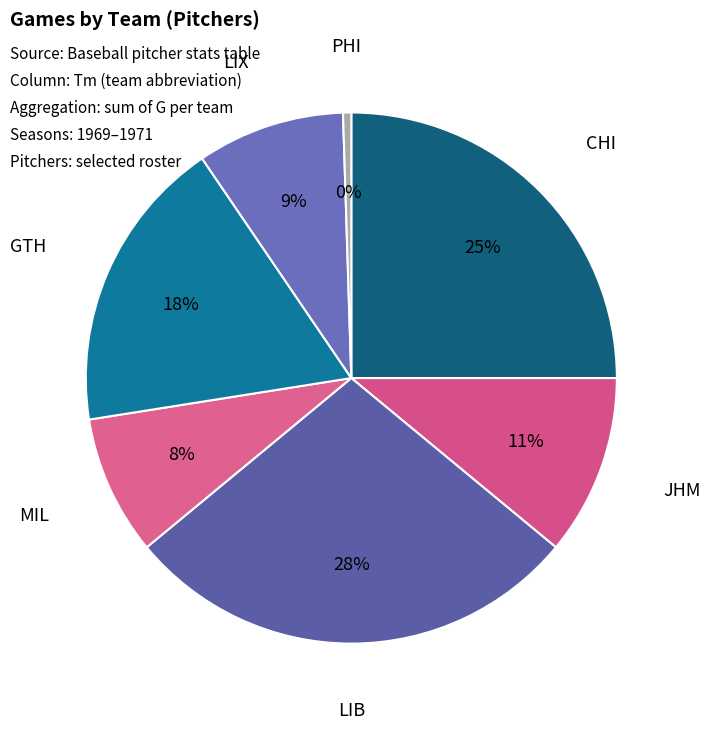

Which category has the biggest portion of the pie?

LIB